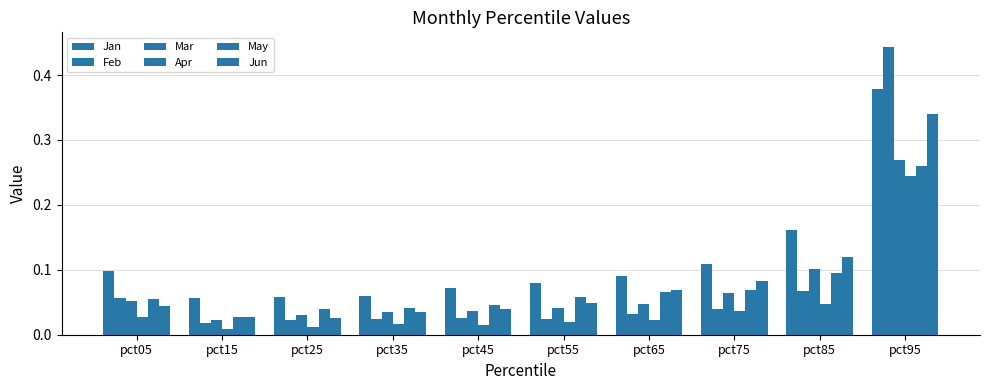

How many categories are shown in the chart?

10